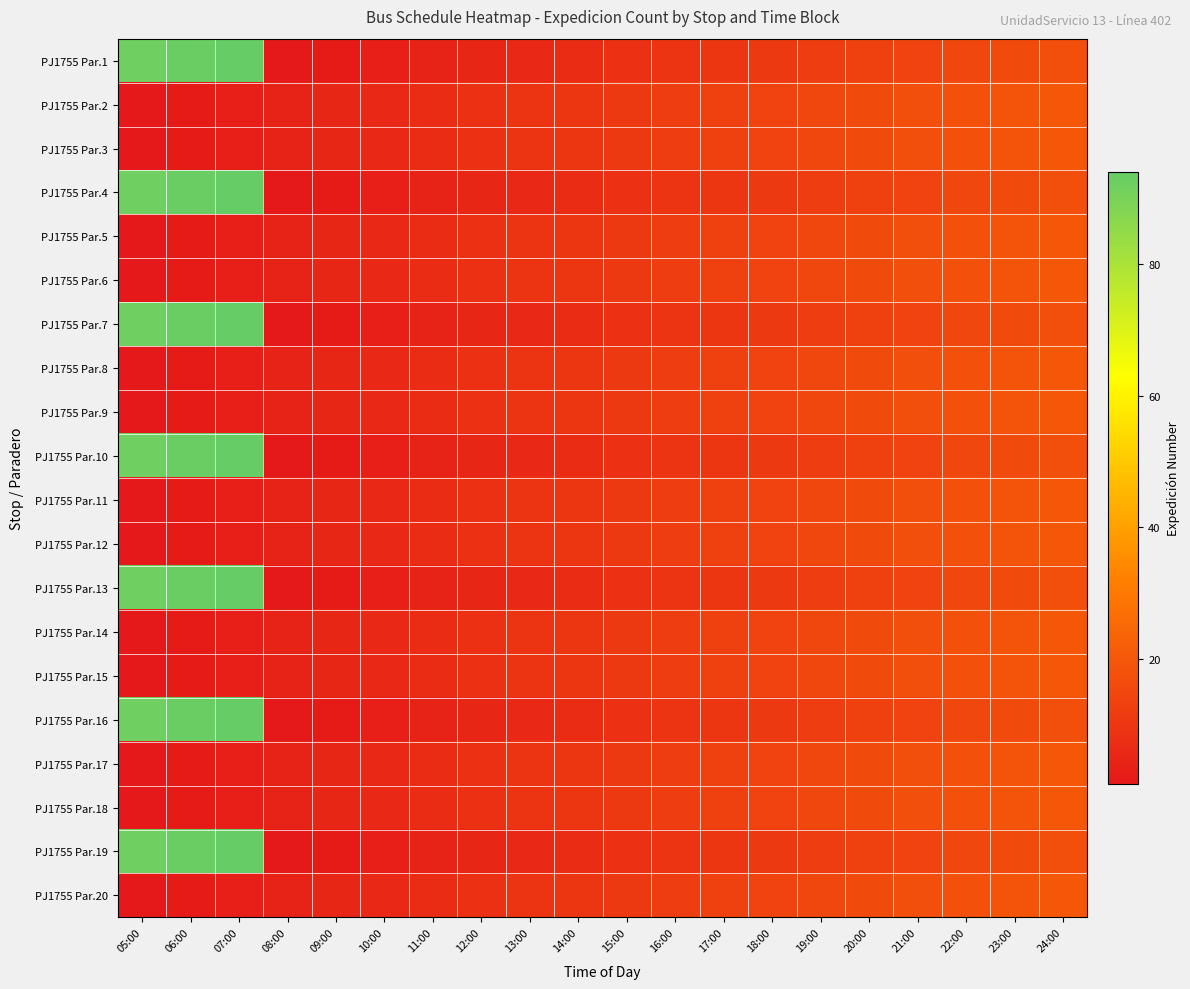

At which category is the sum across all series the highest?

07:00